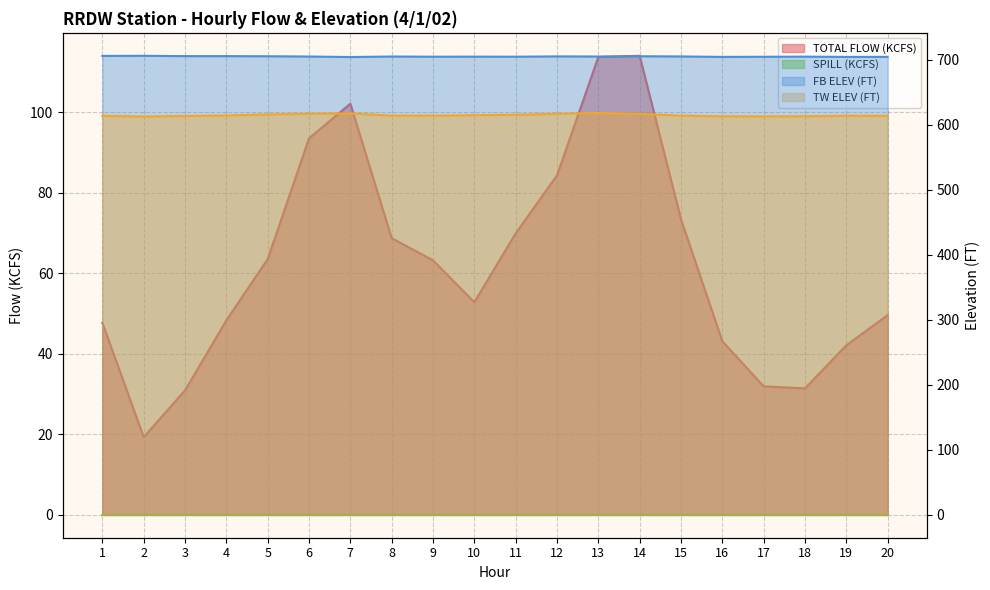

Rank the categories by TOTAL FLOW (KCFS) value from lowest to highest.

2, 3, 18, 17, 19, 16, 1, 4, 20, 10, 9, 5, 8, 11, 15, 12, 6, 7, 13, 14